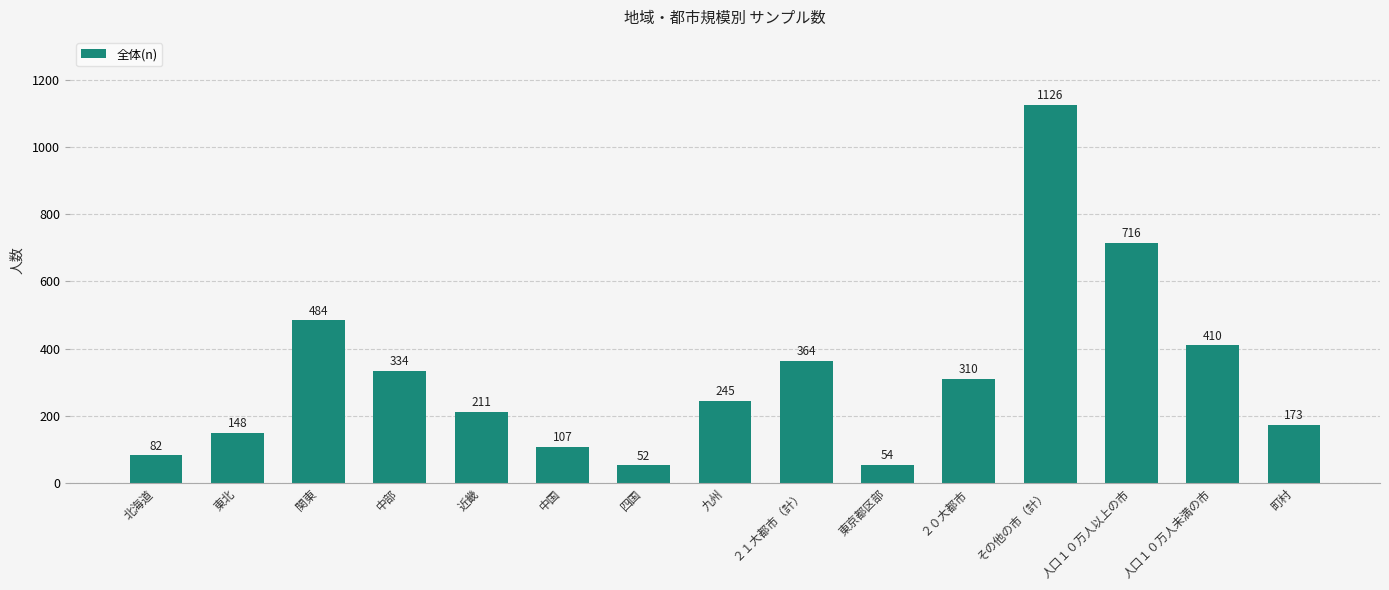

At which label is the value closest to 589?

関東